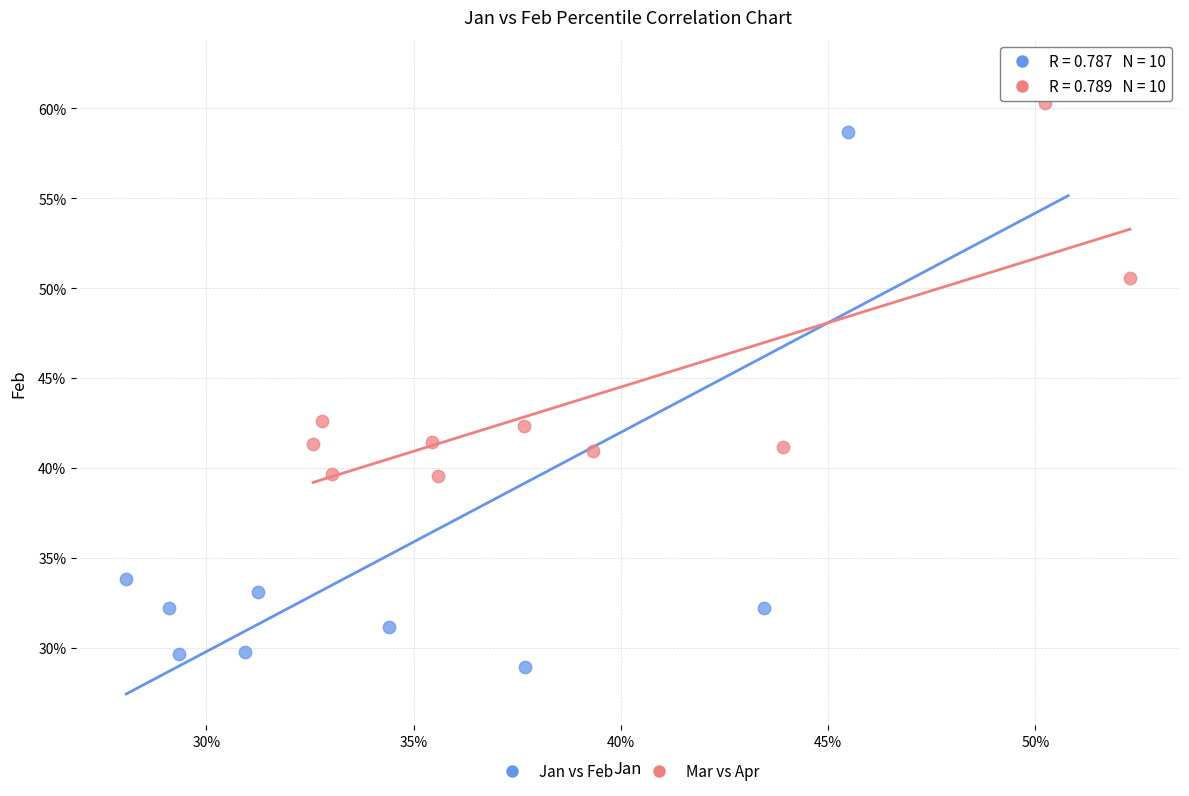

What are all the series names shown in the legend?

Jan vs Feb, Mar vs Apr